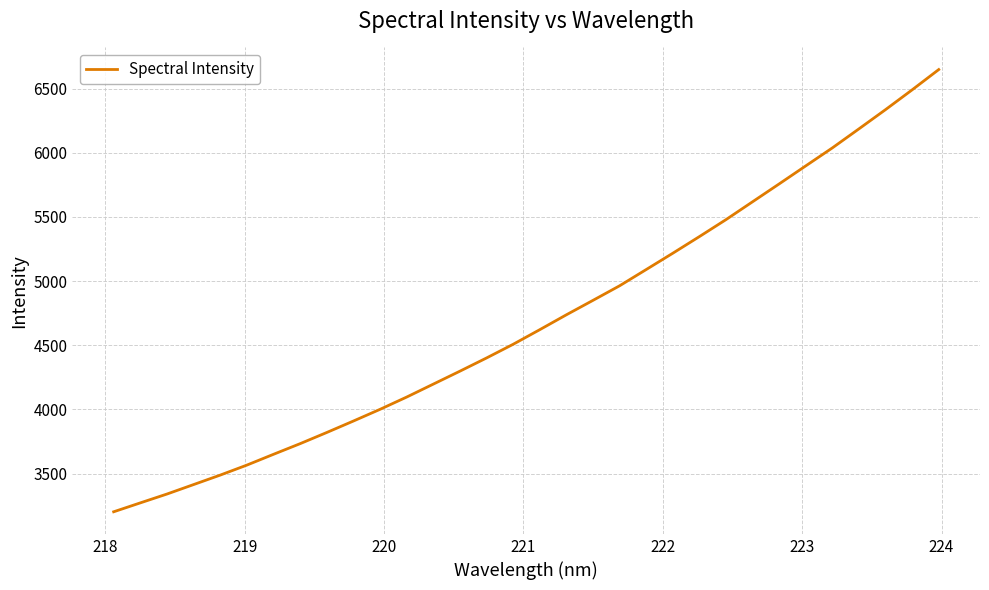

What is the difference between the maximum and minimum values?

3444.8